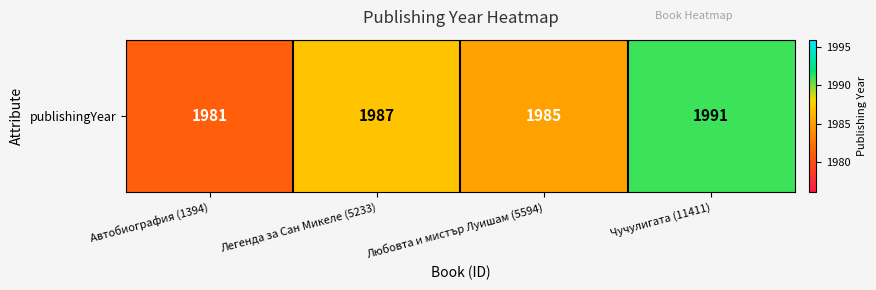

List the labels in order of value, largest first.

Чучулигата (11411), Легенда за Сан Микеле (5233), Любовта и мистър Луишам (5594), Автобиография (1394)